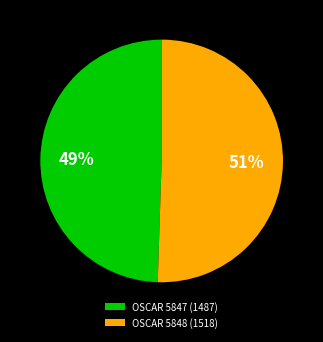

How many slices are in this pie chart?

2